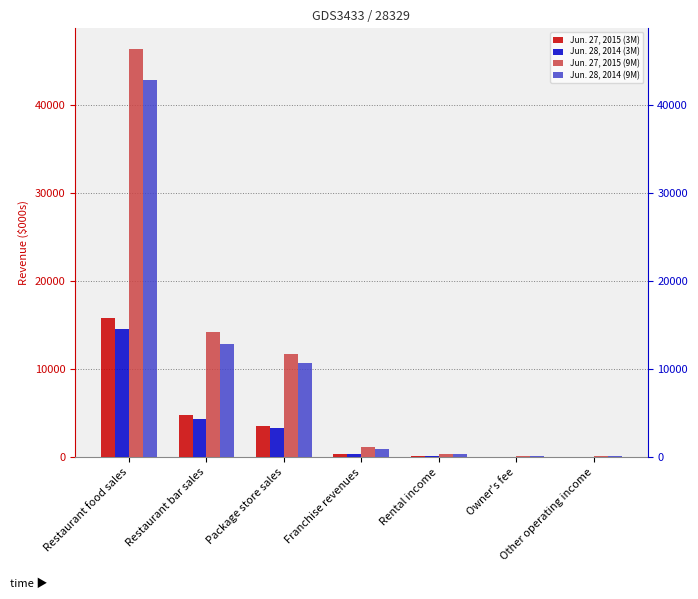

Which has a higher value, Restaurant bar sales or Other operating income?

Restaurant bar sales